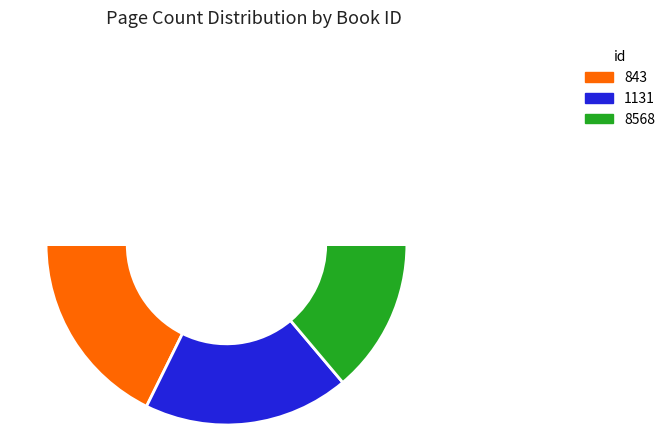

What percentage is the 1131 slice, to the nearest percent?

37%